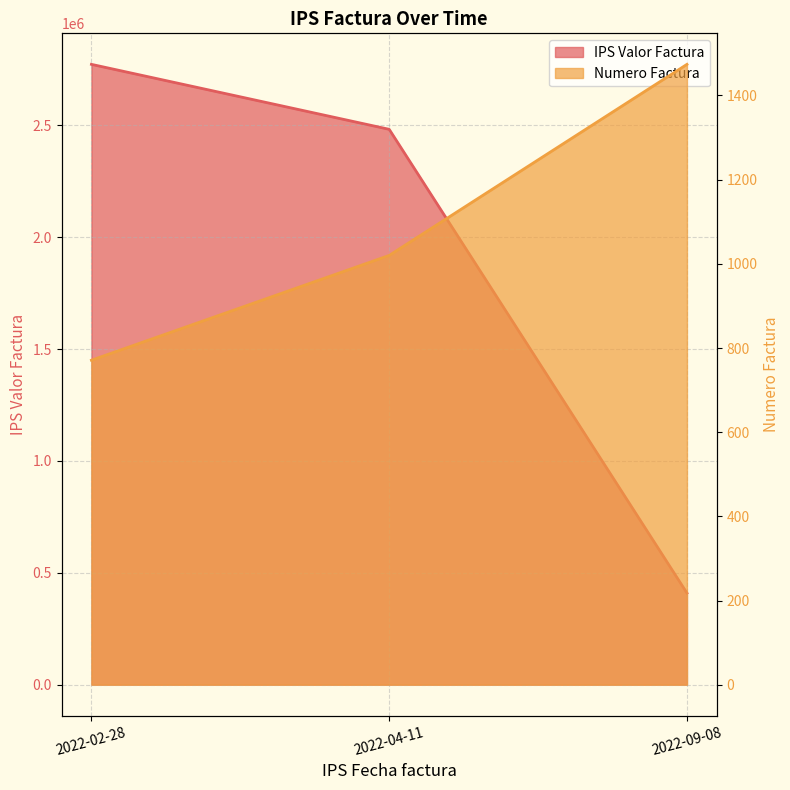

At which label is IPS Valor Factura closest to 1591380?

2022-04-11